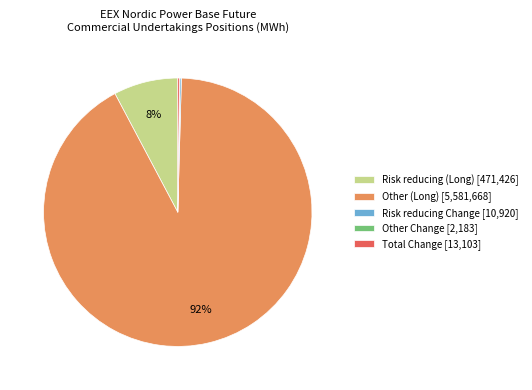

What percentage is the Other (Long) [5,581,668] slice, to the nearest percent?

92%